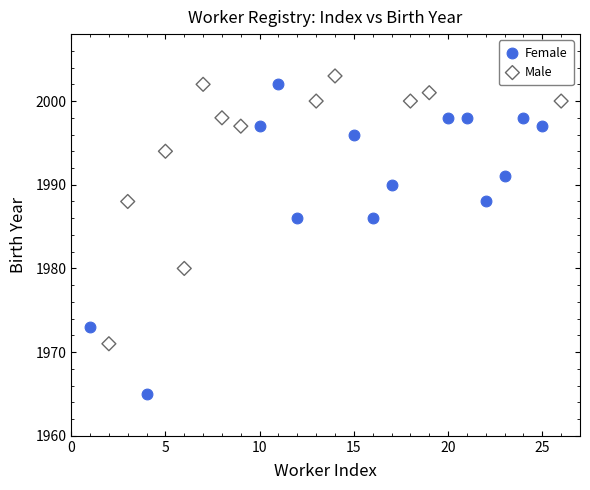

Which series has the widest spread of Y values?

Female